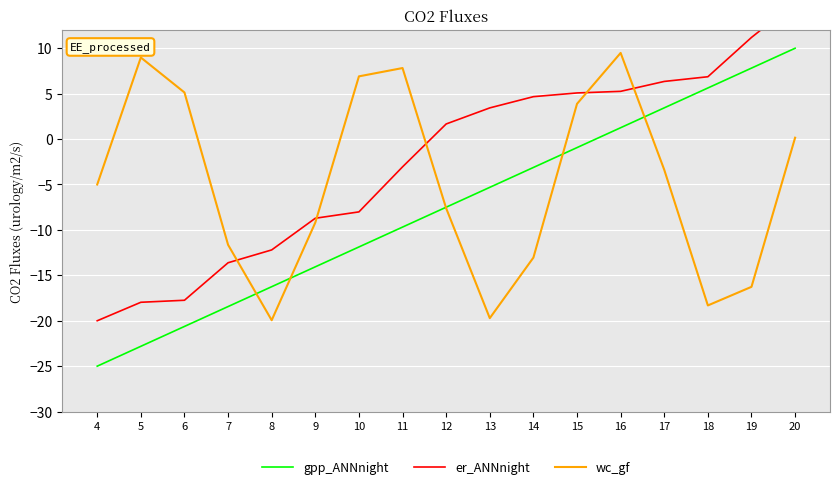

At which category is the sum across all series the highest?

20